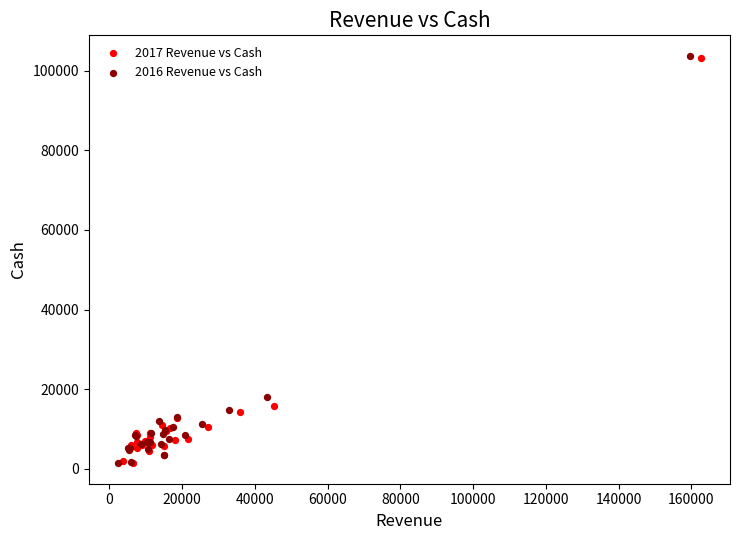

Which series has the widest spread of Y values?

2016 Revenue vs Cash